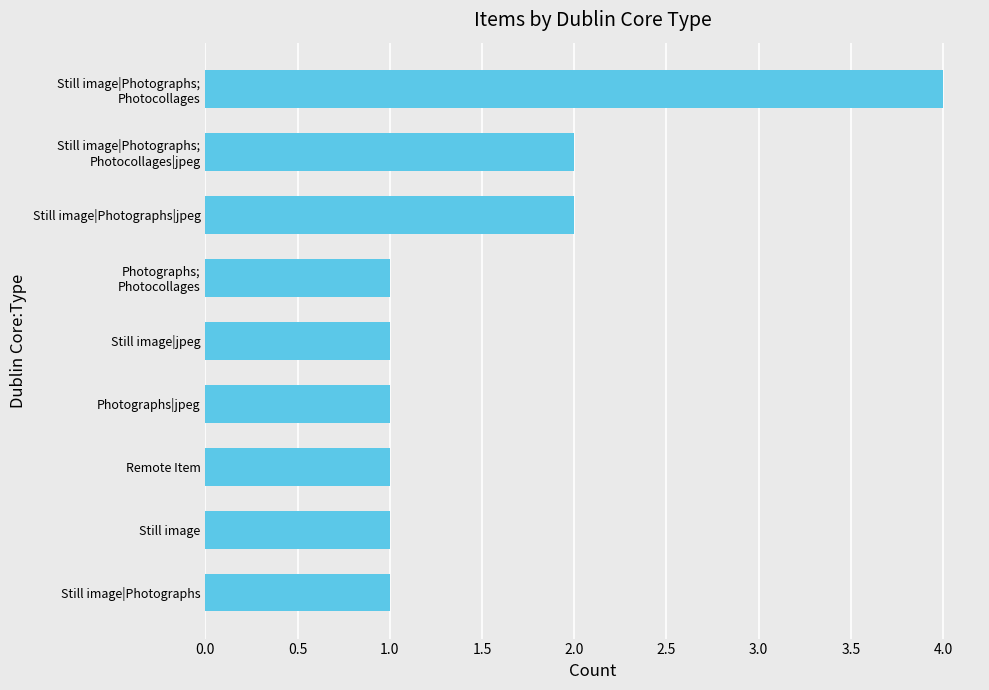

What is the difference between the maximum and minimum values?

3